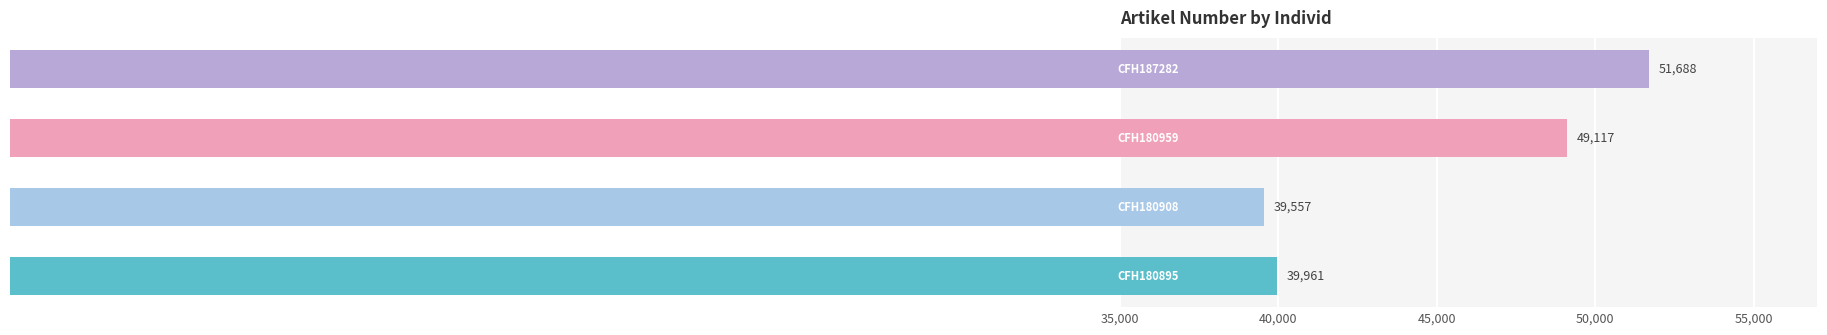

What is the difference between the maximum and minimum values?

12131